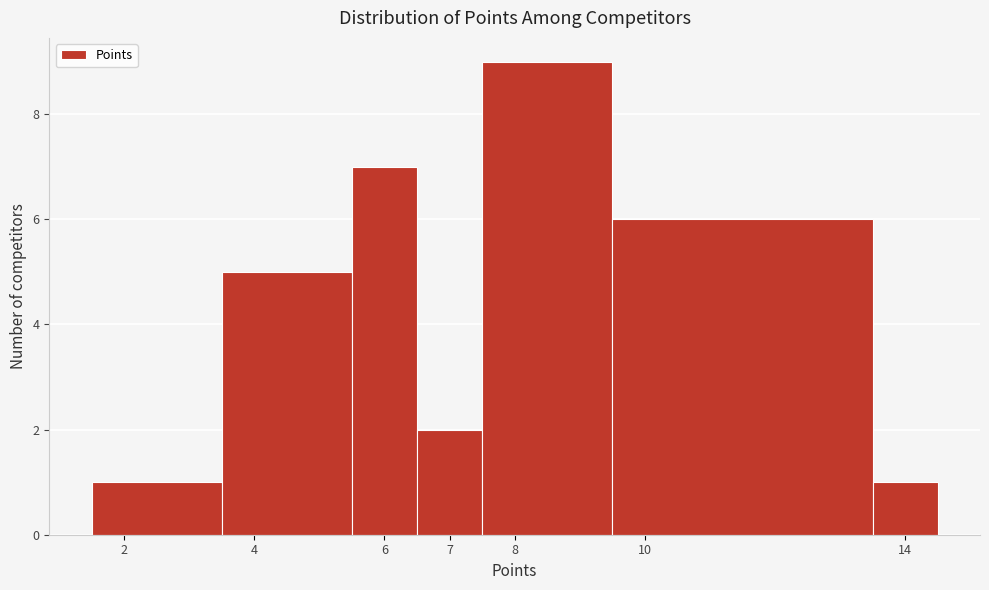

Reading left to right, list every bar in this chart as the range it spans on the x-axis followed by its height. The values are not printed on the chart, so give them approximately, as read against the axis.

1.5 to 3.5: 1
3.5 to 5.5: 5
5.5 to 6.5: 7
6.5 to 7.5: 2
7.5 to 9.5: 9
9.5 to 13.5: 6
13.5 to 14.5: 1